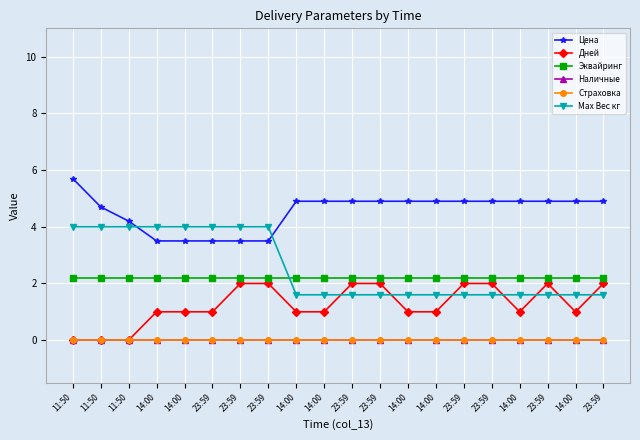

Is this an area chart (filled region under the line)?

No